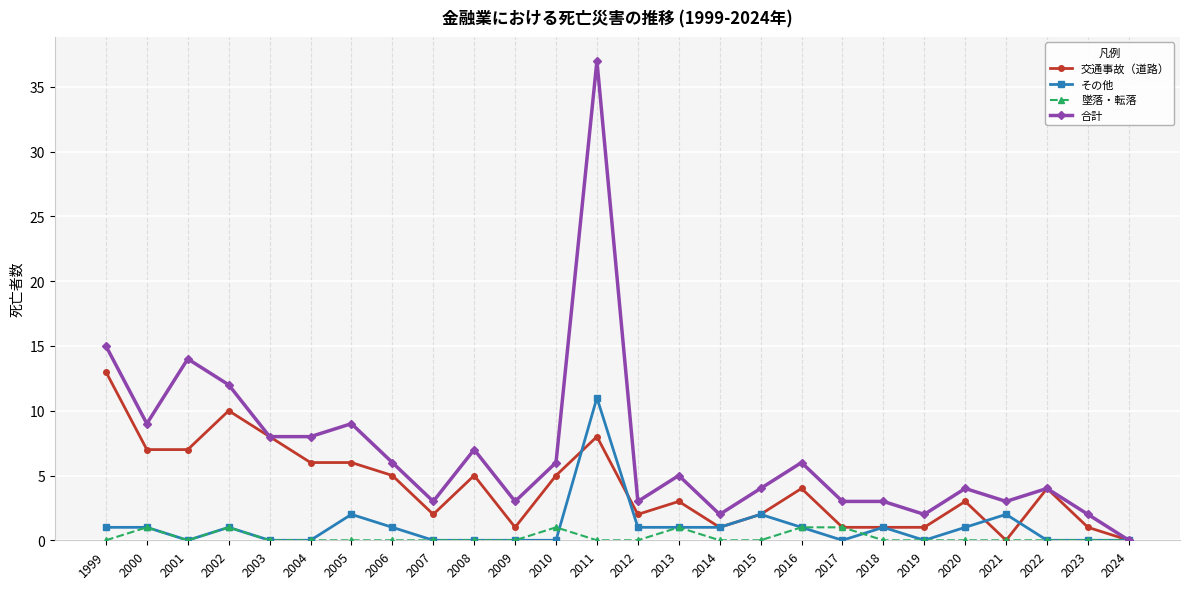

Is the value of 墜落・転落 at 2022 greater than the value of その他 at 2014?

No